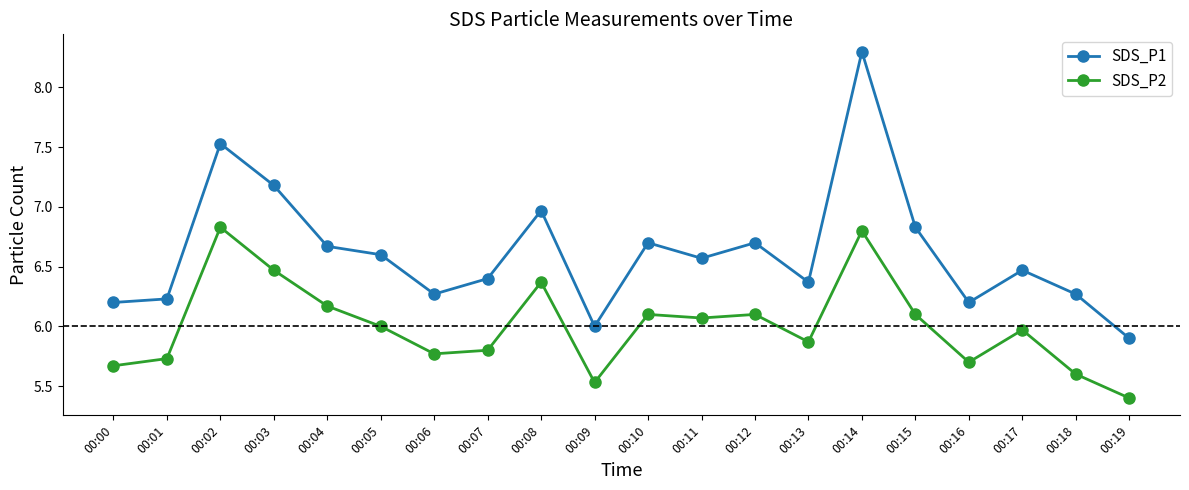

True or false: SDS_P1 and SDS_P2 cross at least once.

False